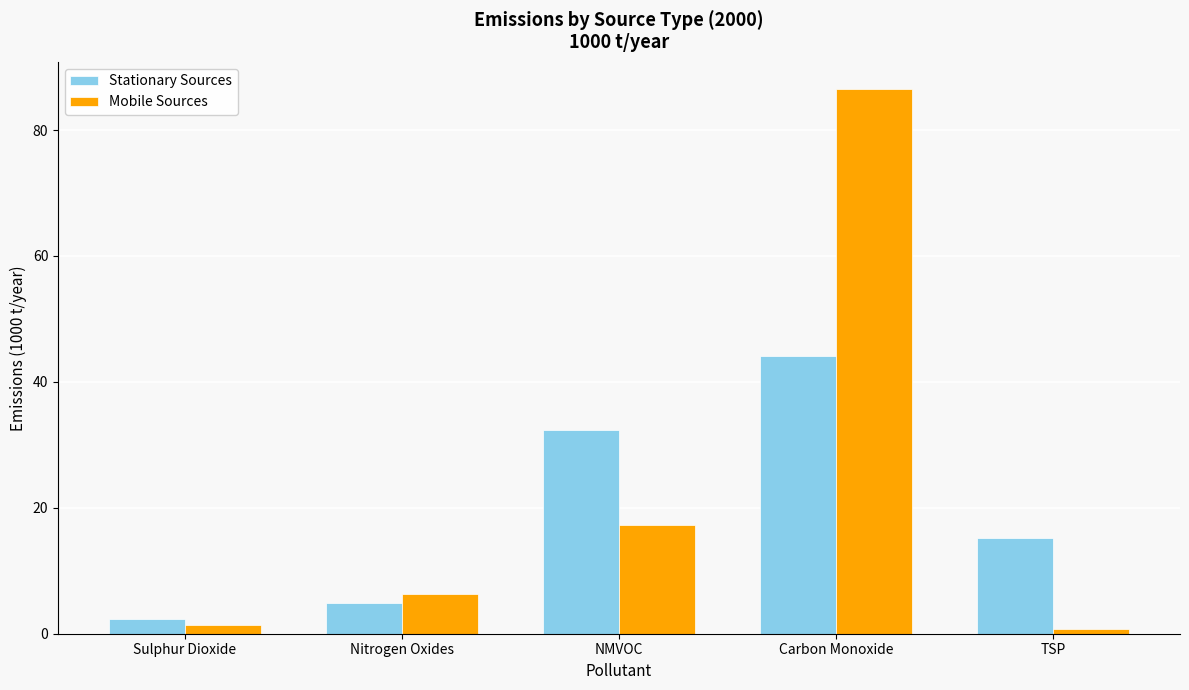

What is the greatest value displayed?

86.5